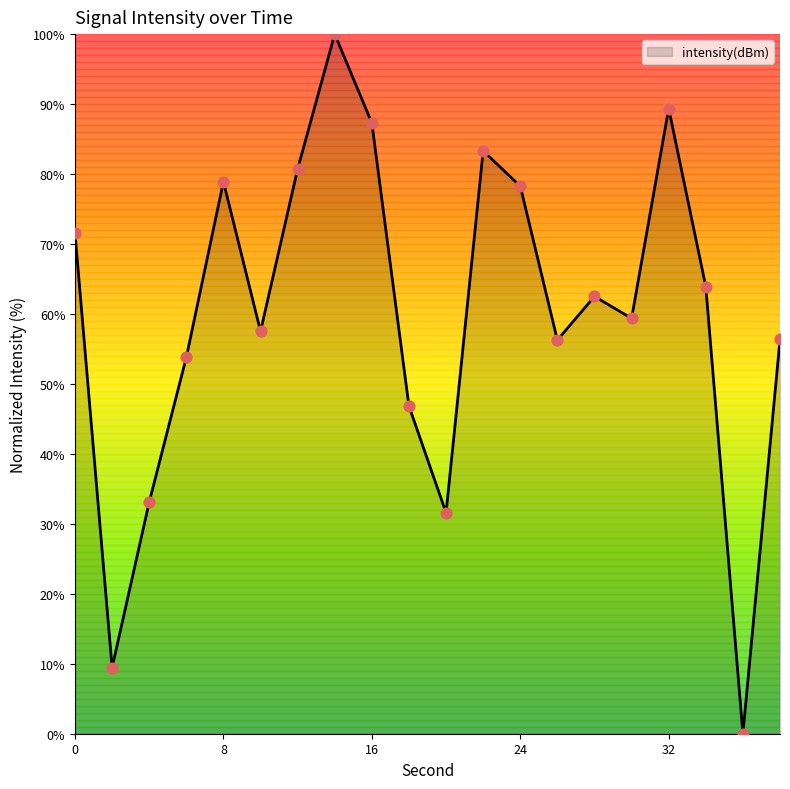

What is the greatest value displayed?

100.0